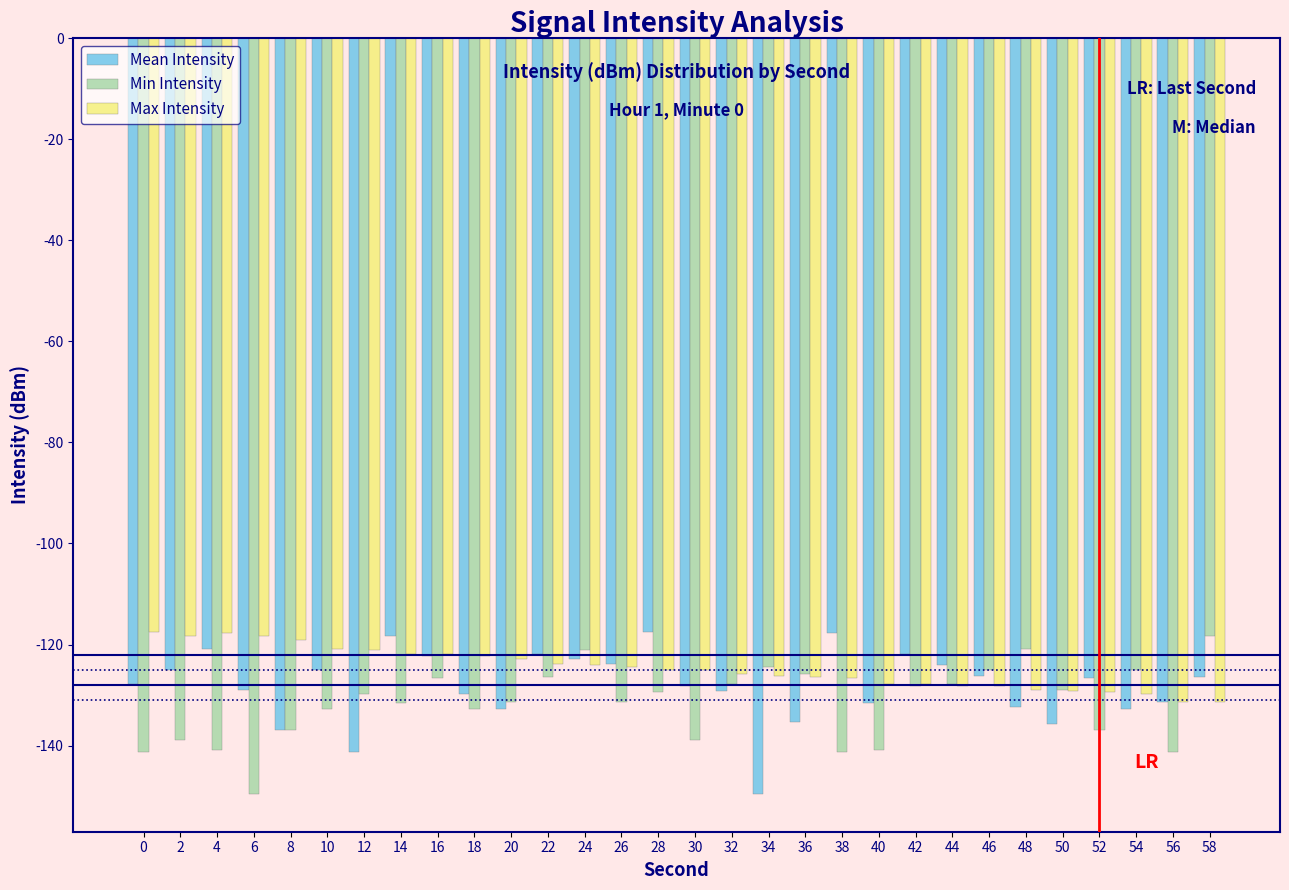

What is the total value across all series at 56?

-403.8